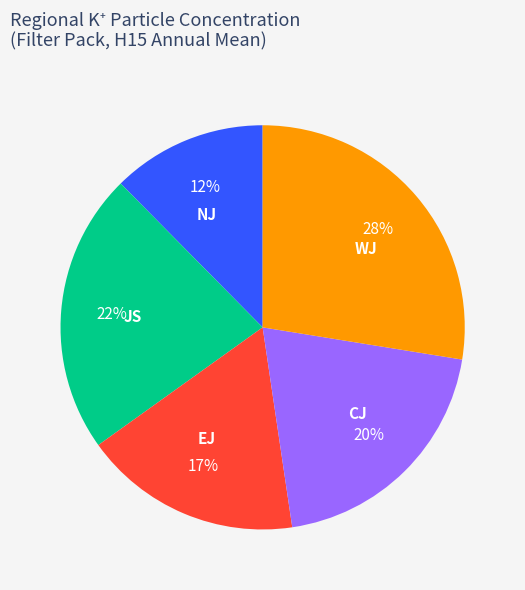

Do EJ and JS together represent more than half of the pie?

No